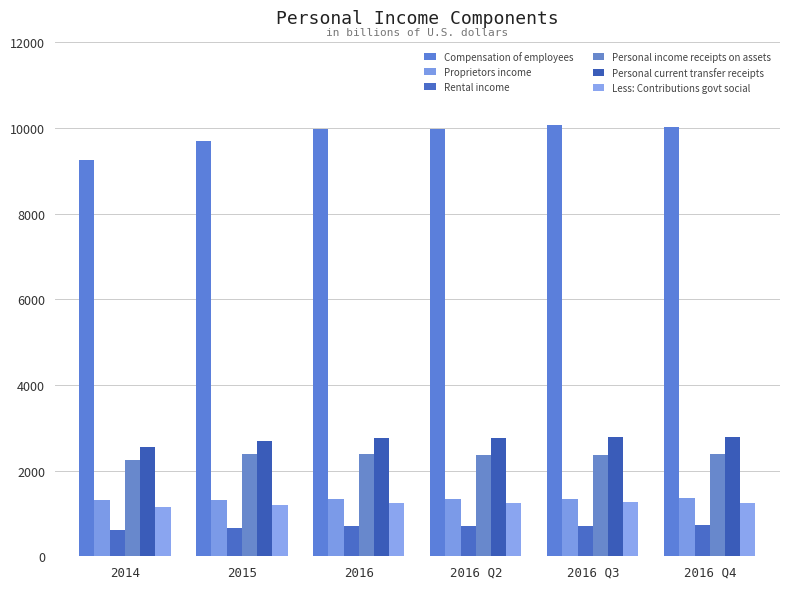

How many series are shown in this chart?

6